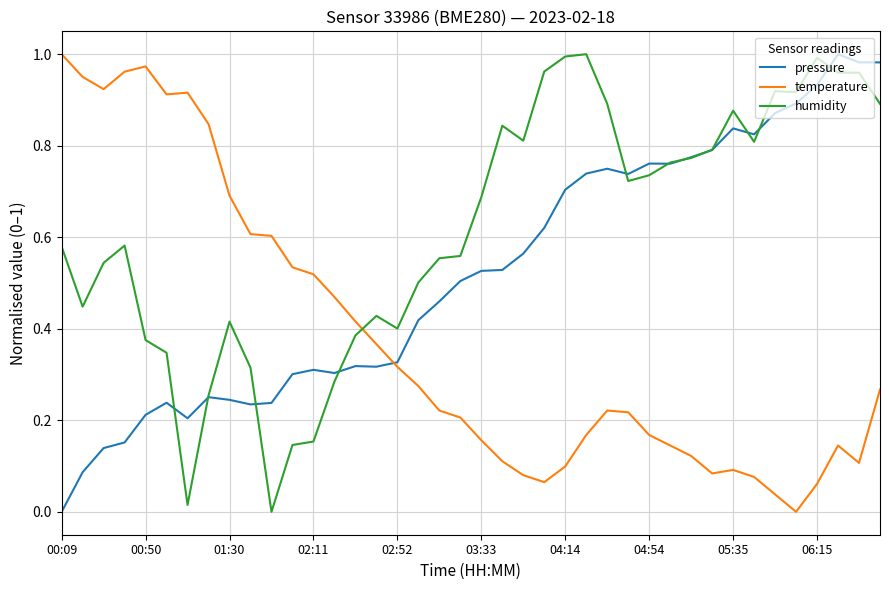

List the series in order of their overall mean, highest first.

humidity, pressure, temperature